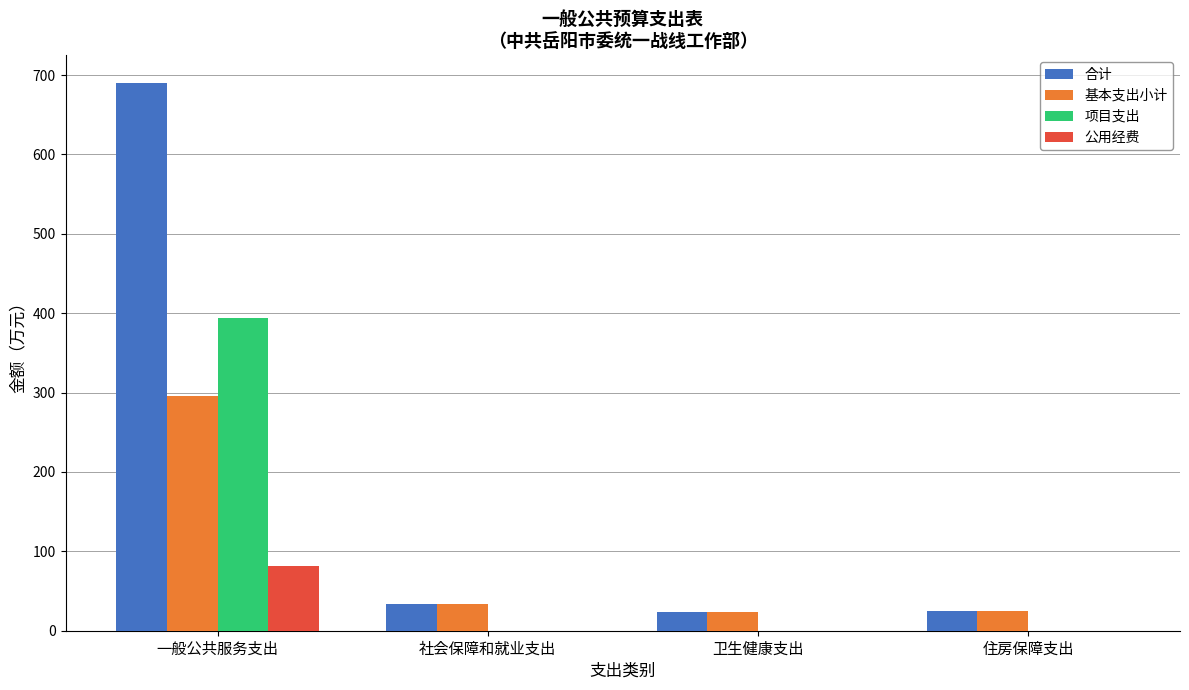

The 公用经费 series shows -25.1 at 住房保障支出. True or false?

False